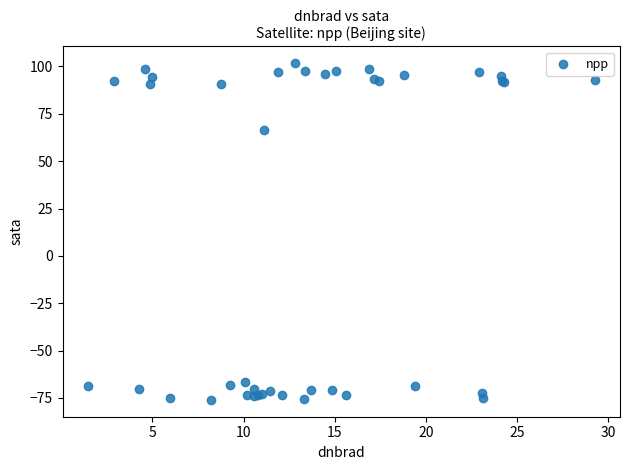

What Y value in the scatter plot is closest to 12?

66.6